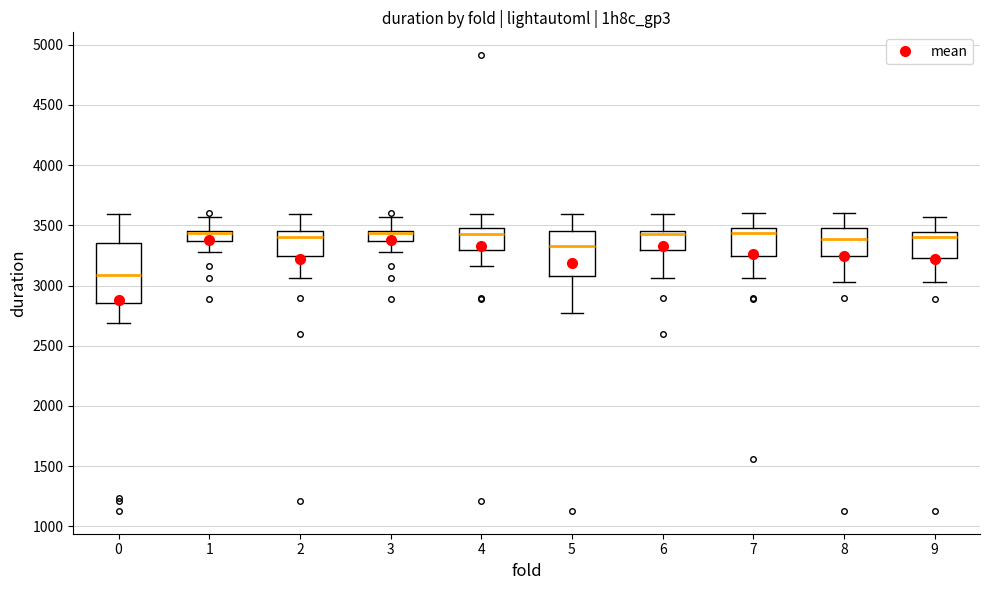

Reading left to right, read every box against the y-axis: the position of its median line, the range the box covers, and the ends of its whiskers. The values are not printed on the chart, so give them approximately, as read against the axis.

0: median 3100, box 2850 to 3350, whiskers 2700 to 3600
1: median 3450 (just below the box's upper edge), box 3350 to 3450, whiskers 3300 to 3550
2: median 3400, box 3250 to 3450, whiskers 3050 to 3600
3: median 3450 (just below the box's upper edge), box 3350 to 3450, whiskers 3300 to 3550
4: median 3450, box 3300 to 3500, whiskers 3150 to 3600
5: median 3350, box 3100 to 3450, whiskers 2750 to 3600
6: median 3450 (just below the box's upper edge), box 3300 to 3450, whiskers 3050 to 3600
7: median 3450, box 3250 to 3500, whiskers 3050 to 3600
8: median 3400, box 3250 to 3500, whiskers 3050 to 3600
9: median 3400, box 3250 to 3450, whiskers 3050 to 3550